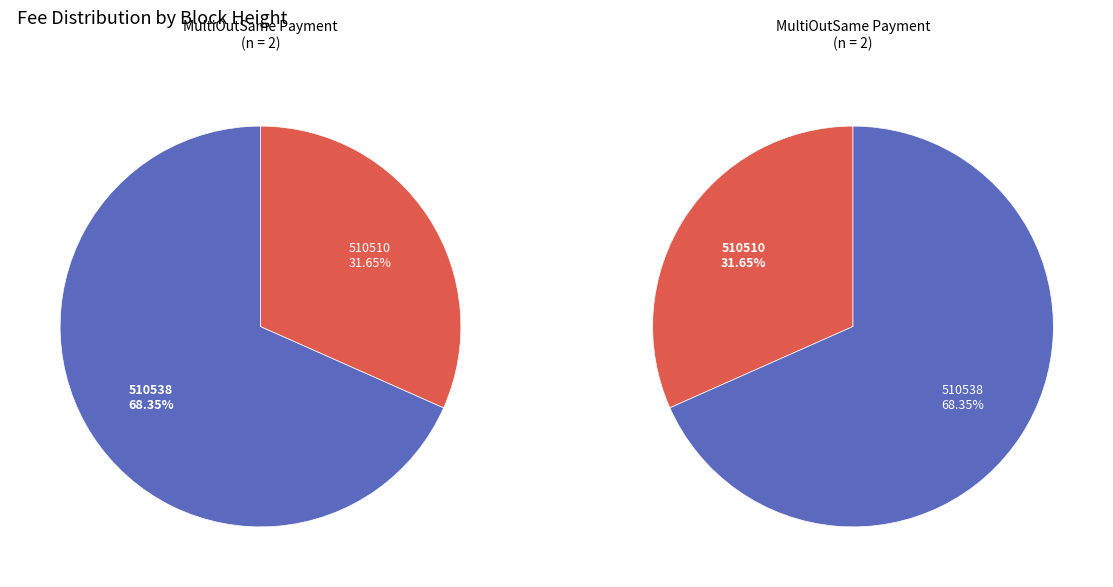

What is the majority slice?

510538